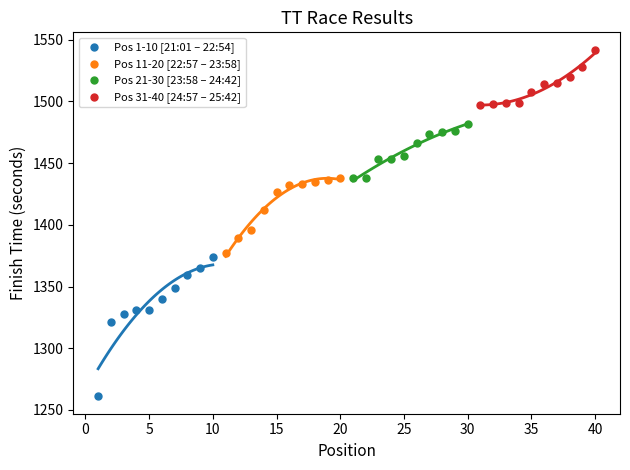

Which series has the largest Y range (max minus min)?

Pos 1-10 [21:01 – 22:54]